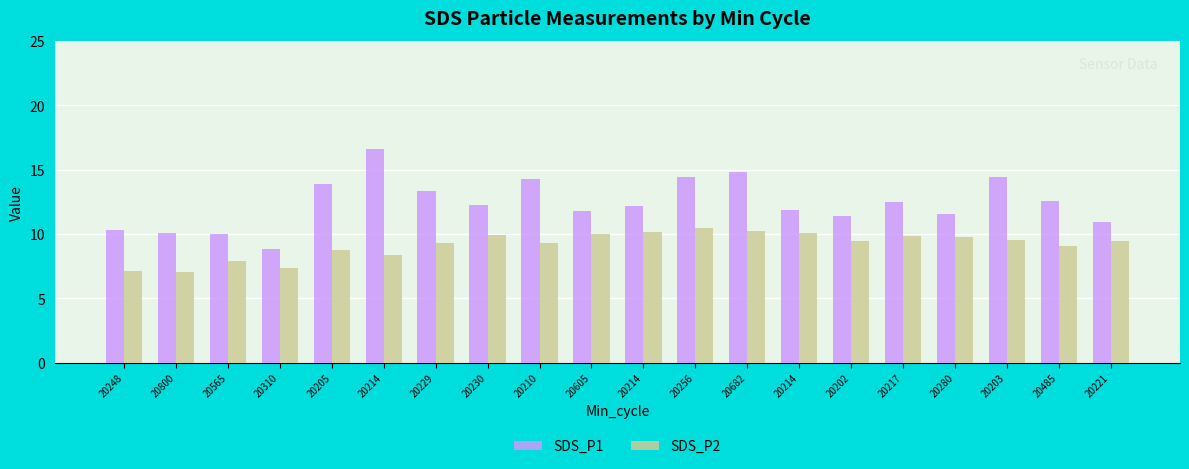

How many bars are there in total?

40